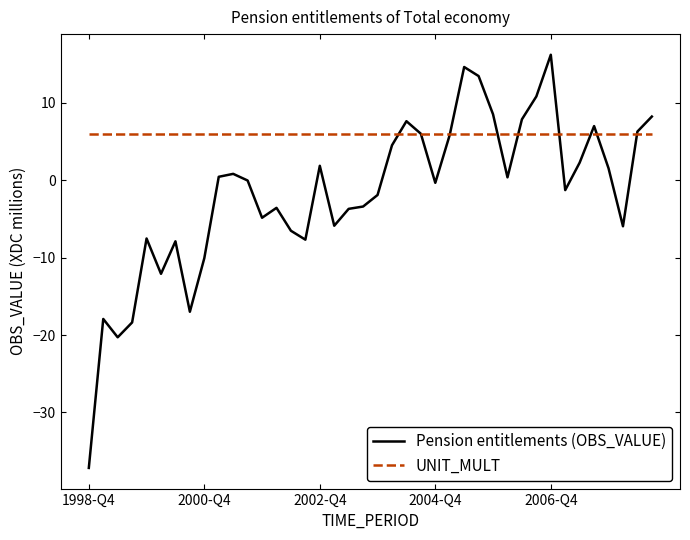

Which series has the largest total across all categories?

UNIT_MULT